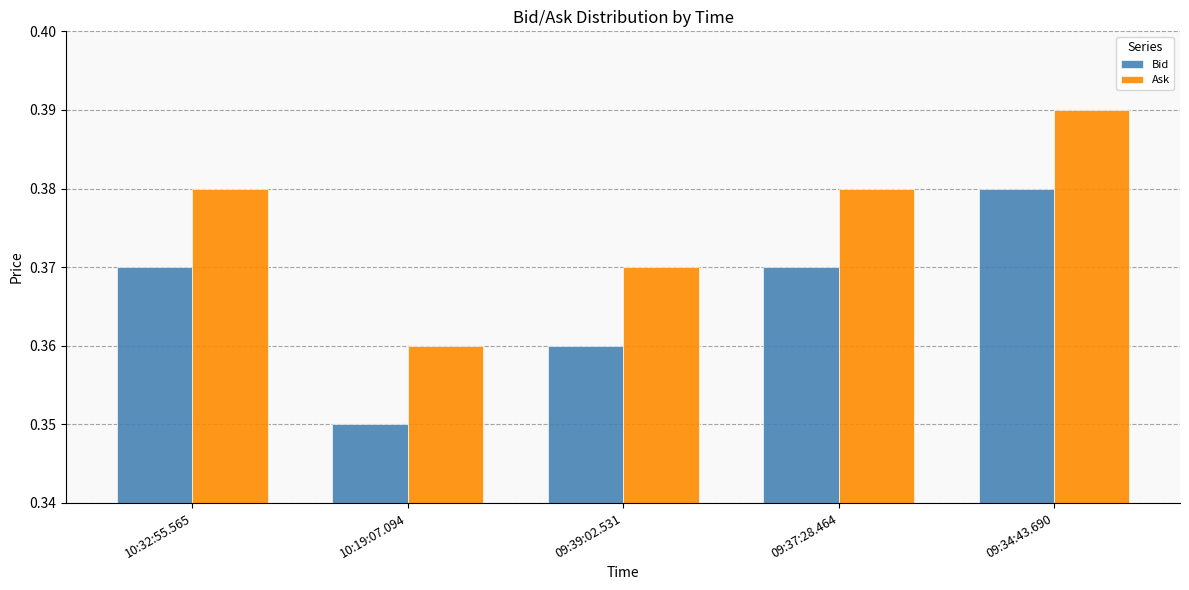

True or false: Ask has a value of 0.7 at 09:34:43.690.

False